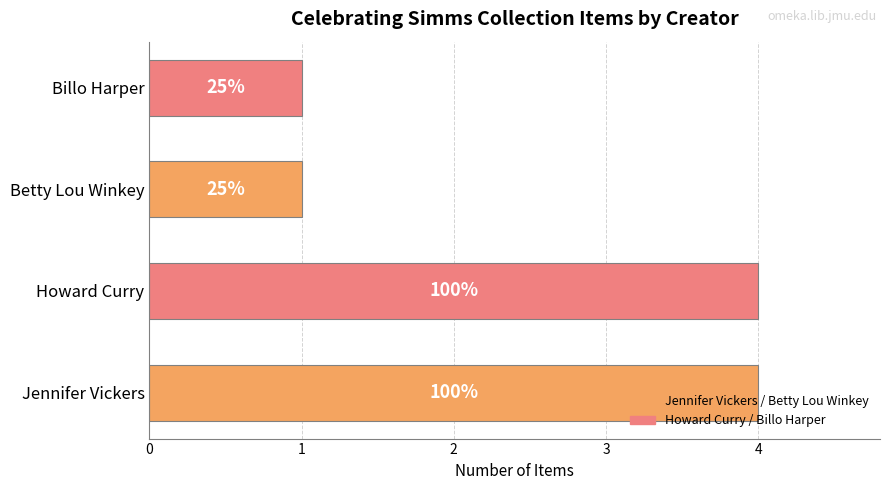

Are the bars horizontal?

Yes